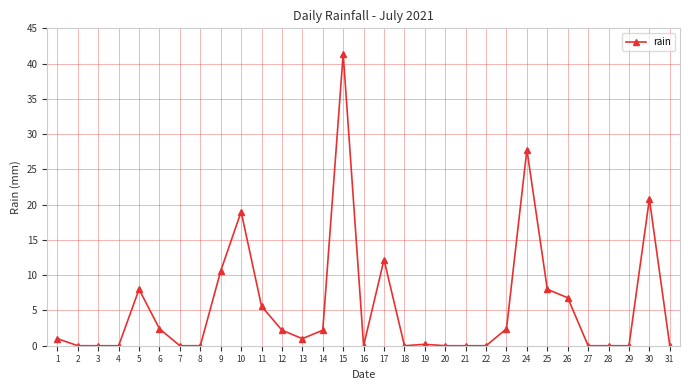

How many data points does each series have?

31